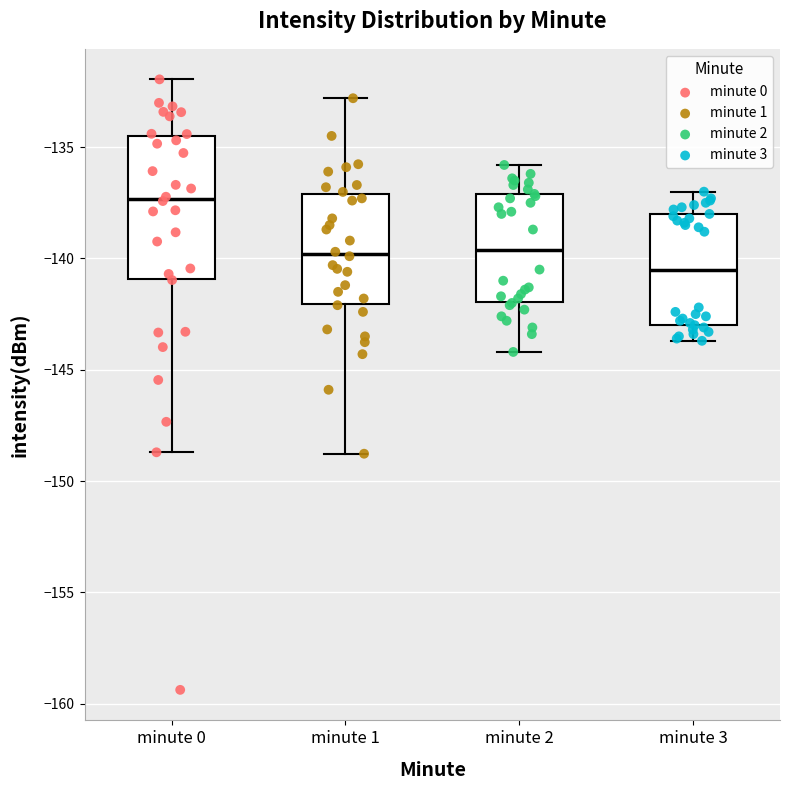

Where does the lower whisker of the box for minute 3 end on the y-axis? The values are not printed on the chart, so give them approximately, as read against the axis.

-143.5